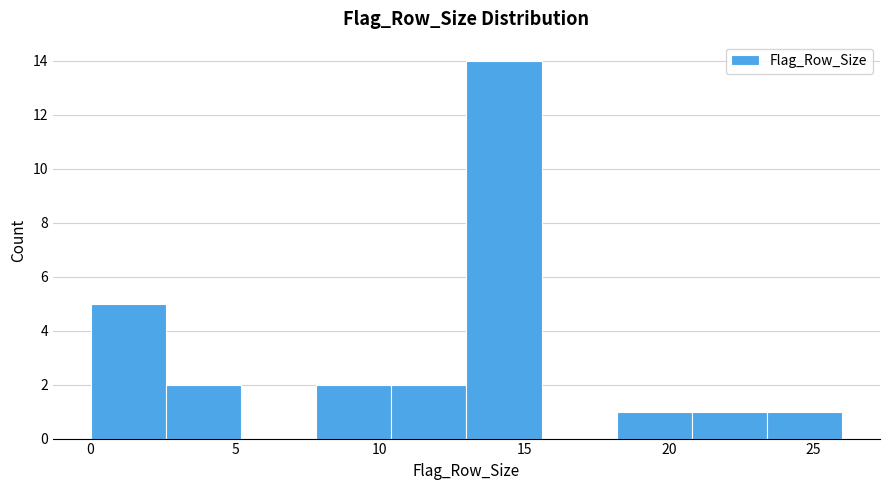

Over which range of the x-axis is the bar tallest?

13.0 to 15.6